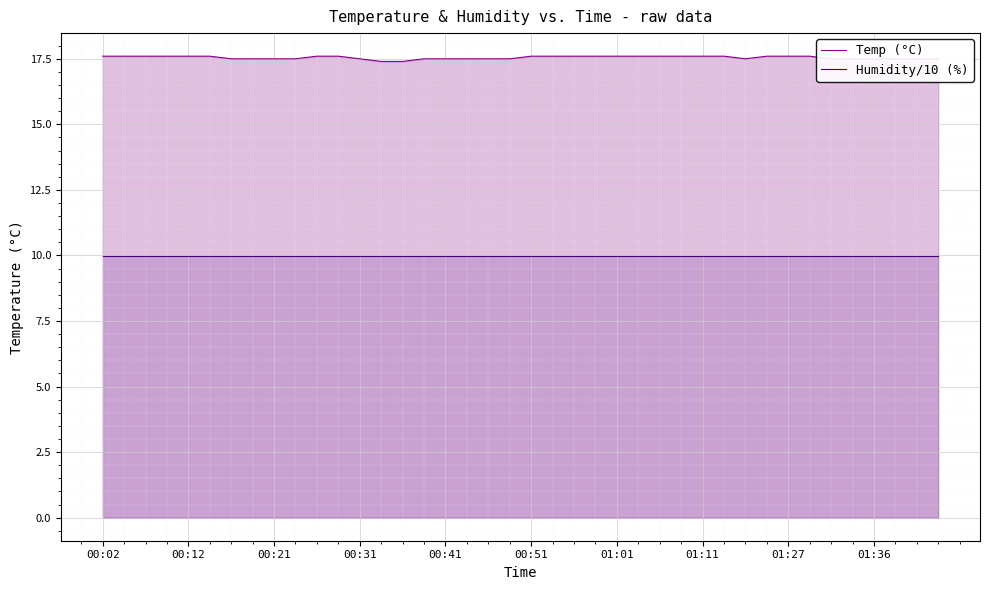

What is the minimum value for Humidity/10 (%)?

10.0